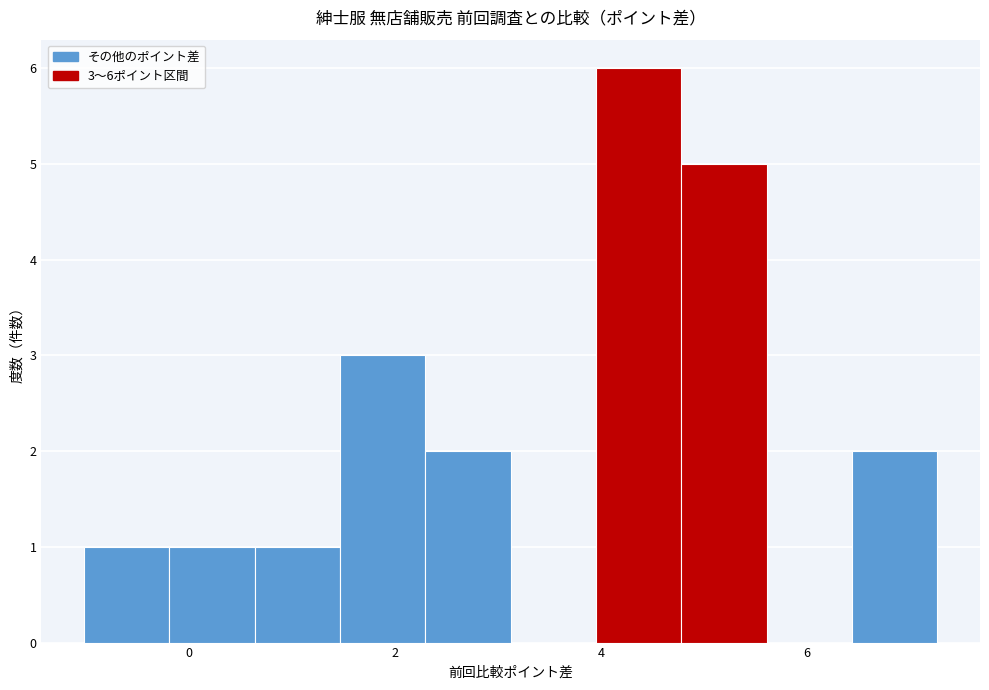

Over which range of the x-axis is the bar tallest?

4.0 to 4.8